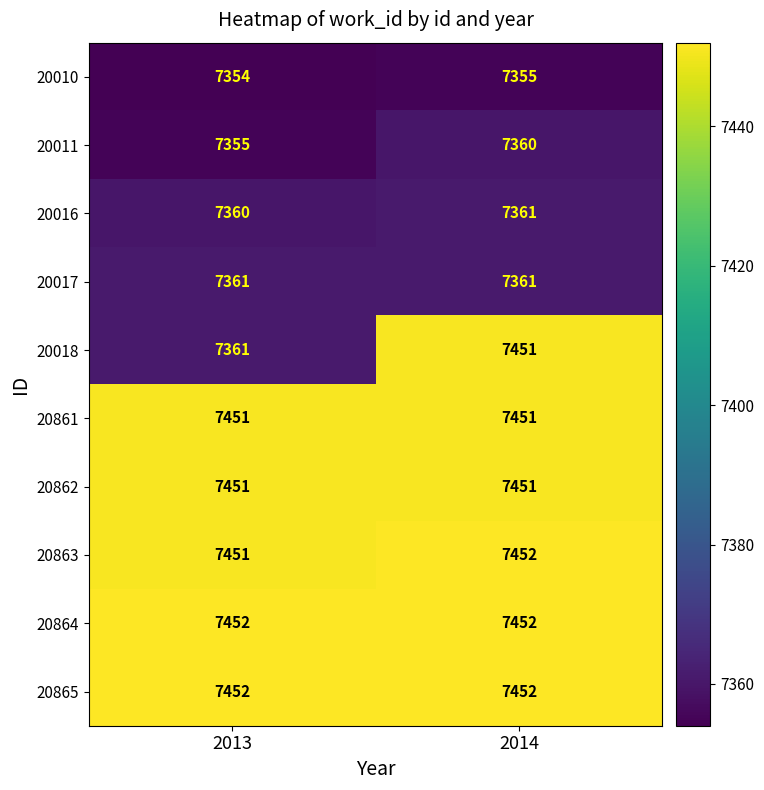

What is the maximum value for 20864?

7452